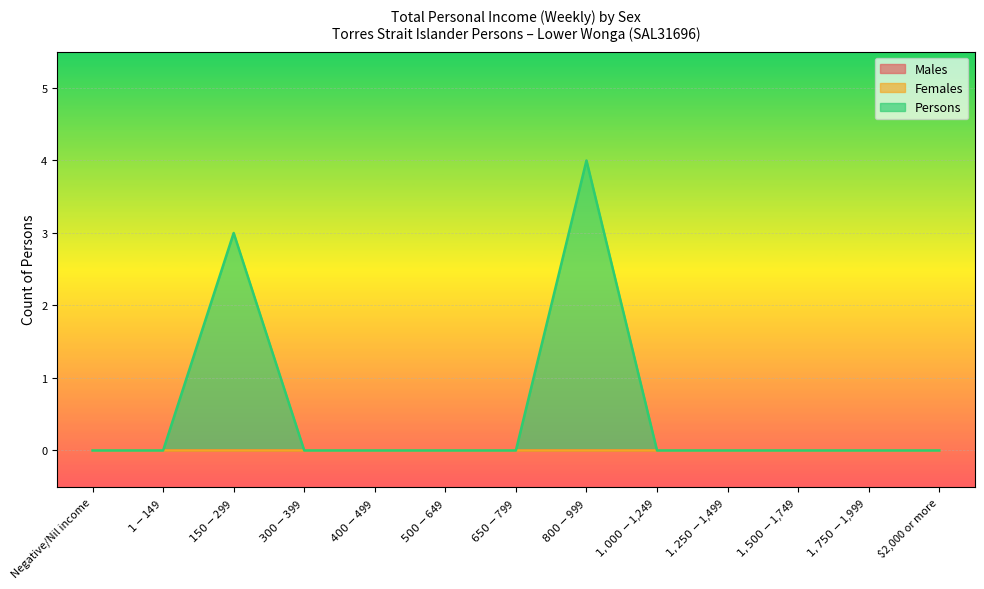

Is the value of Males at $1,250-$1,499 greater than the value of Persons at $500-$649?

No